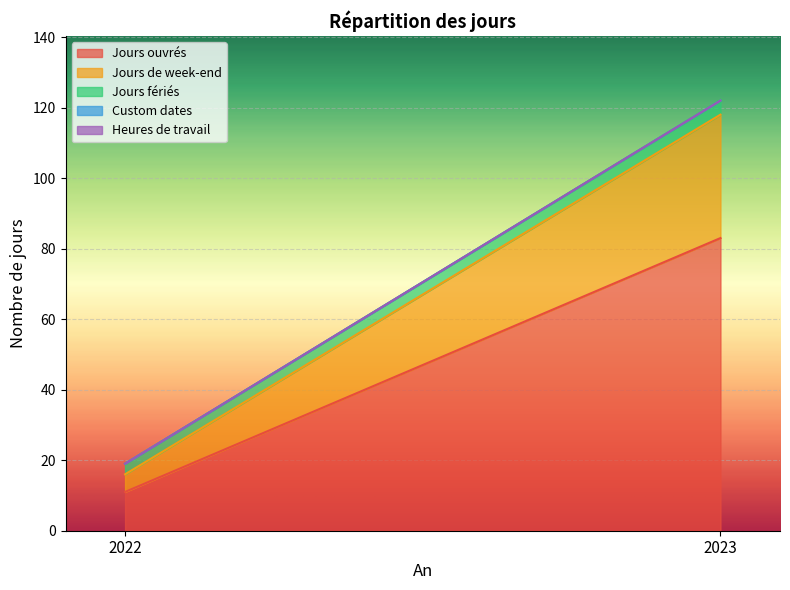

At which label is Jours de week-end closest to 20?

2022